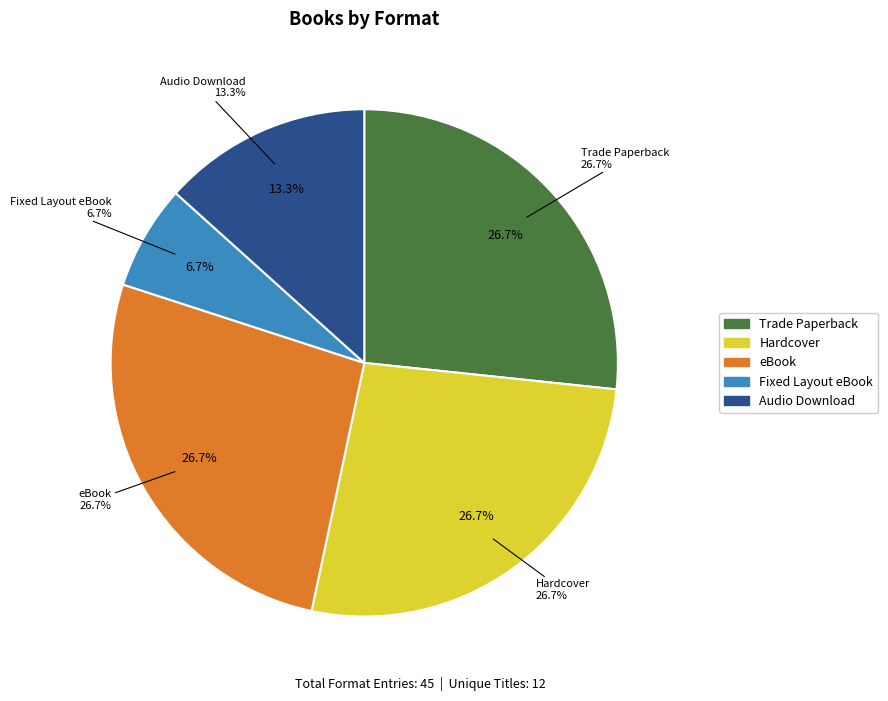

Is the sum of eBook and Fixed Layout eBook greater than half?

No